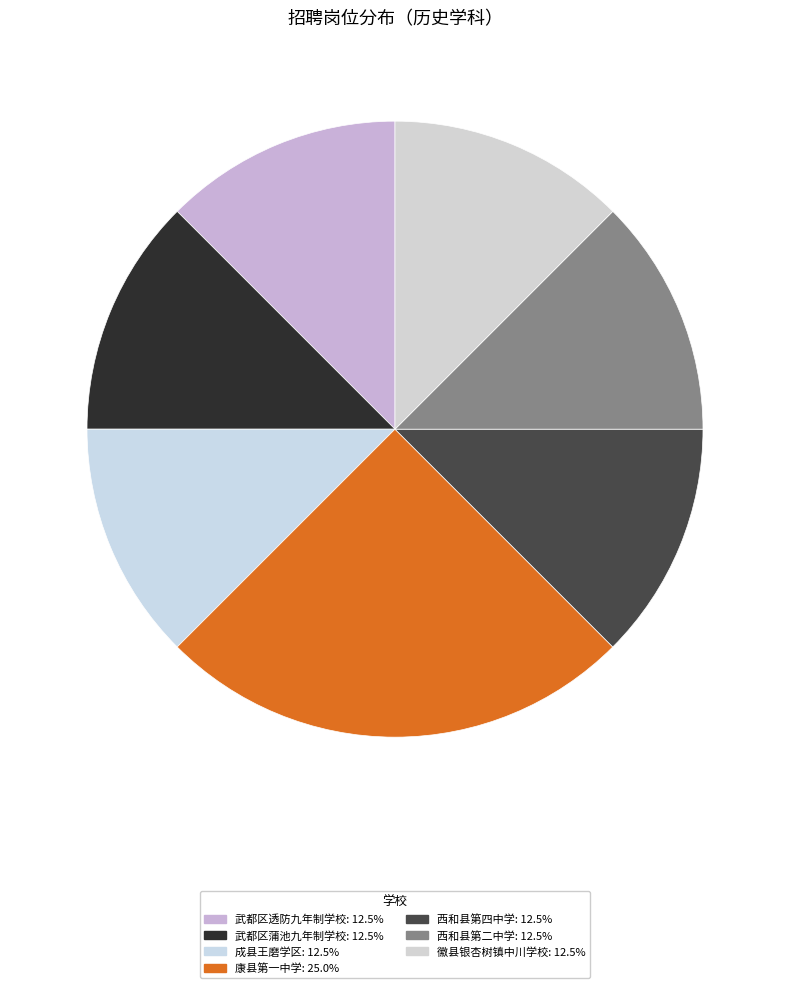

How many segments does this pie chart have?

7